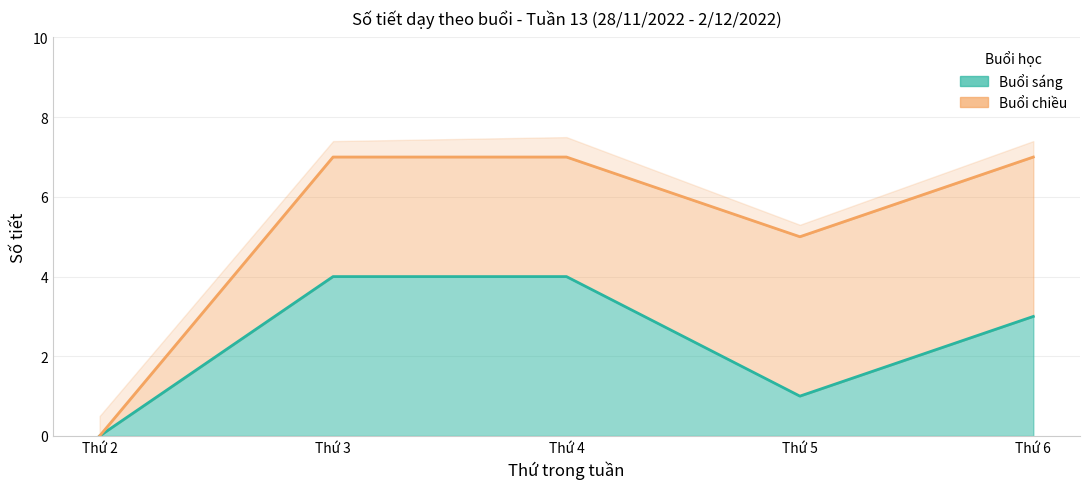

How many positive values are there?

4